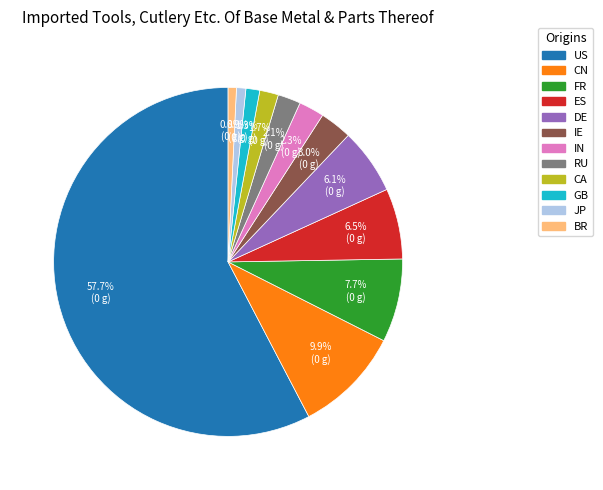

What is the largest slice in the pie chart?

US